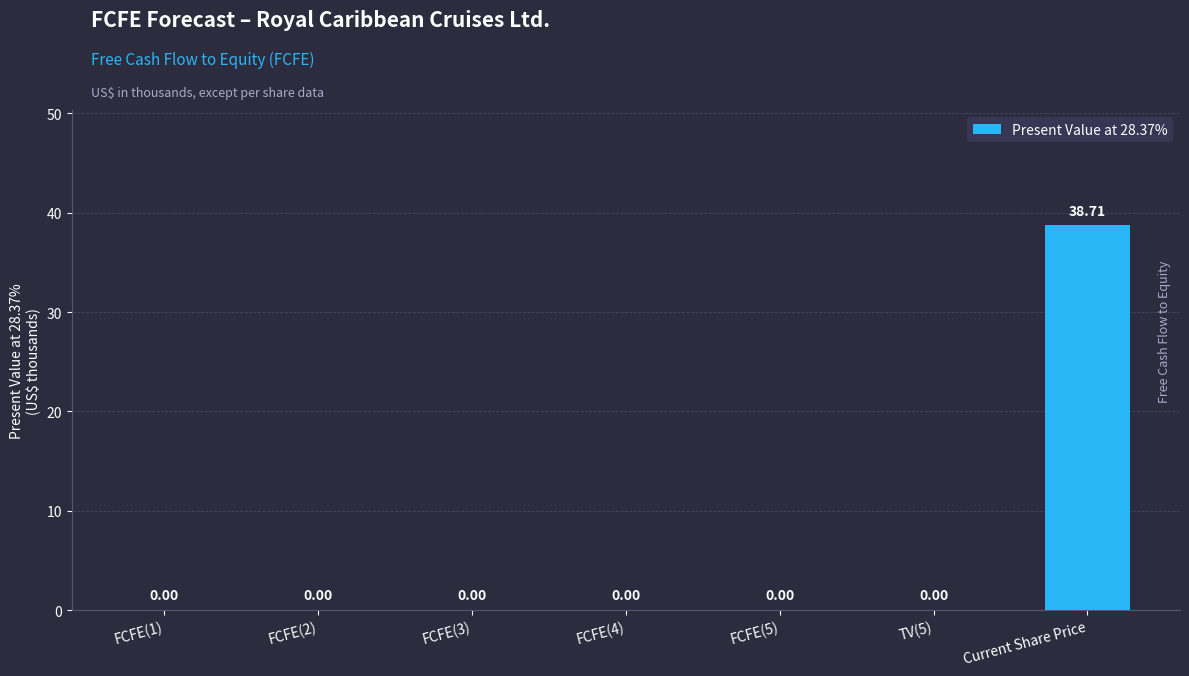

What is the greatest value displayed?

38.7